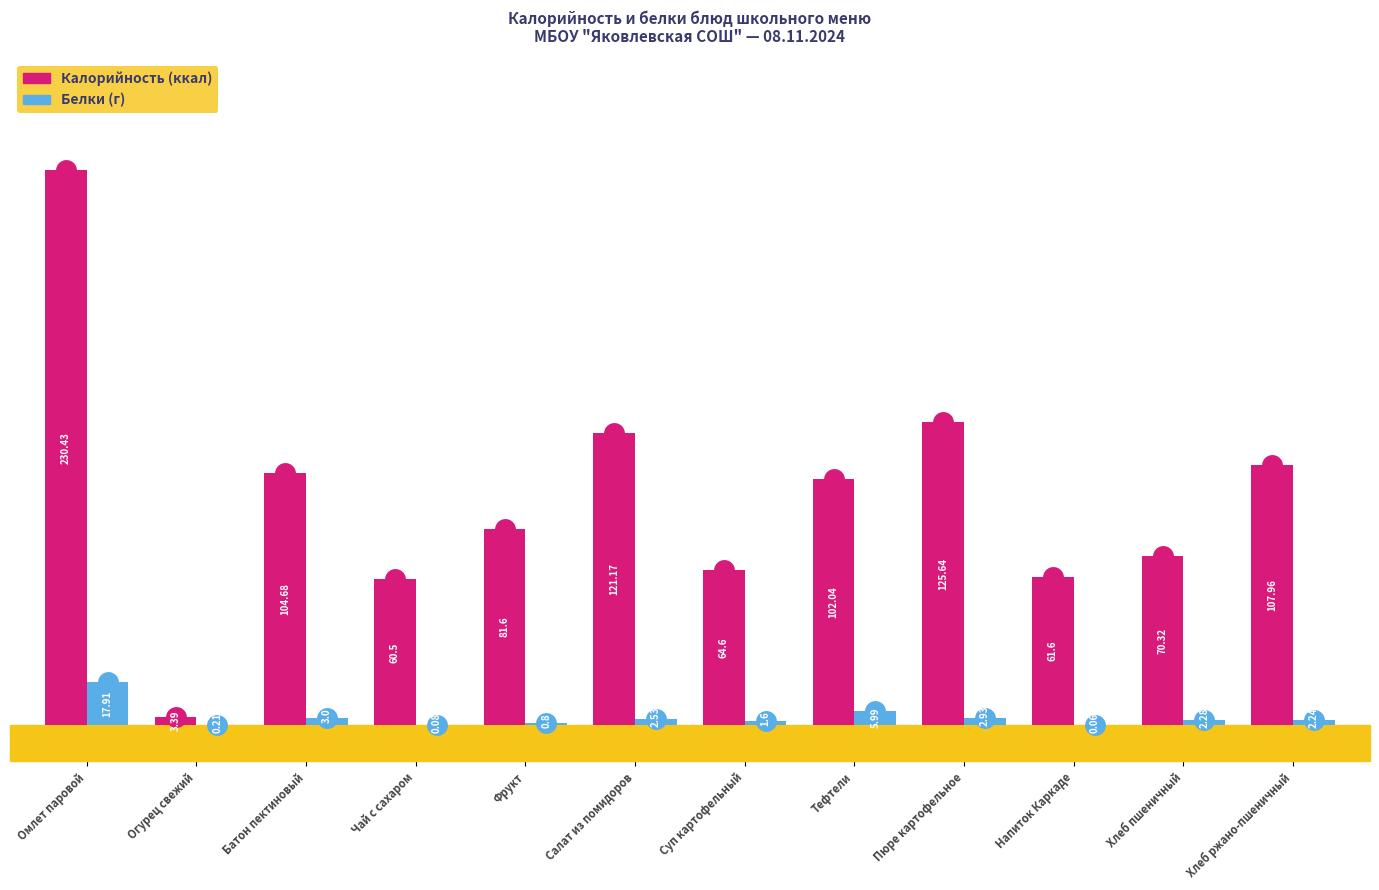

What is the spread (max minus min) of values at Суп картофельный?

63.0